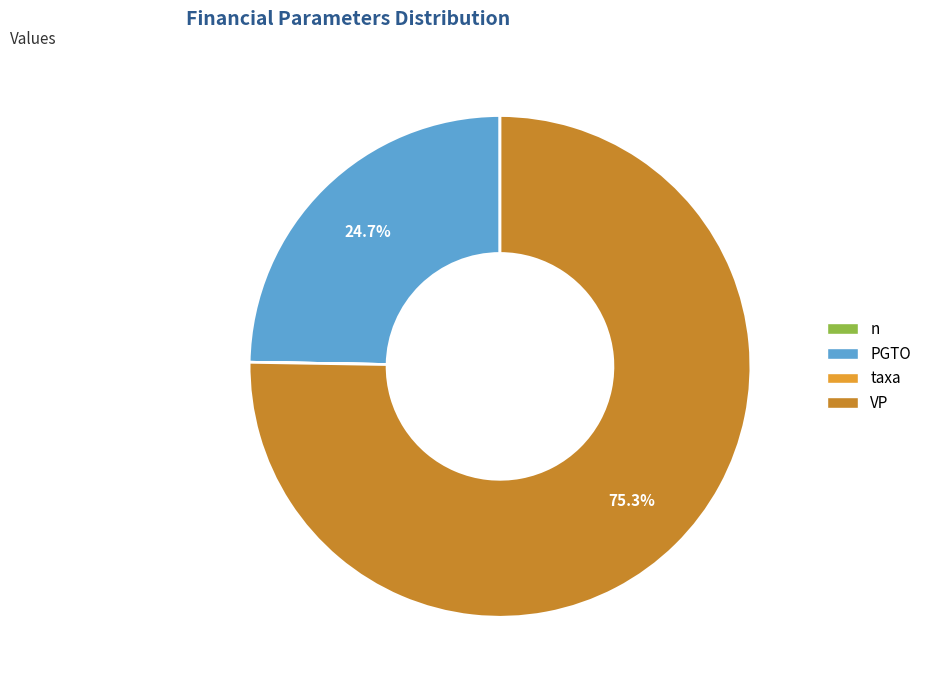

What is the ratio of the value at PGTO to the value at VP?

0.3